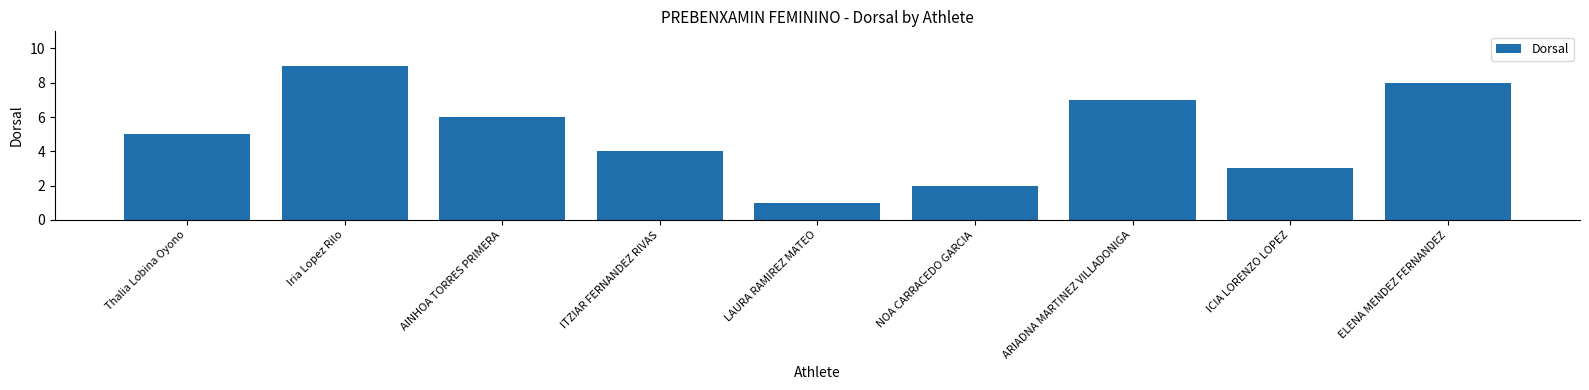

What is the minimum value shown in the chart?

1